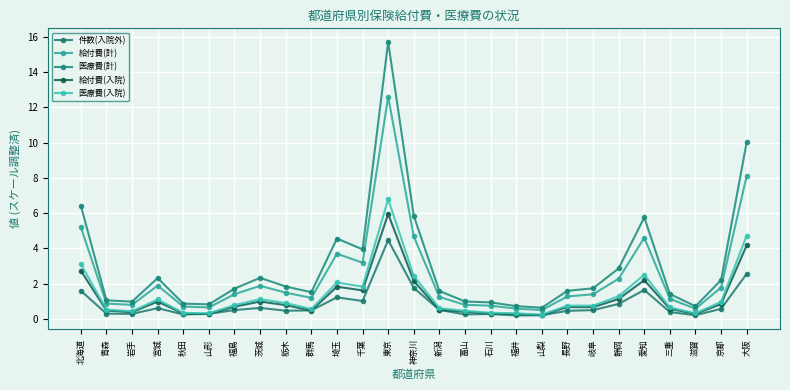

Which series has the largest total across all categories?

医療費(計)